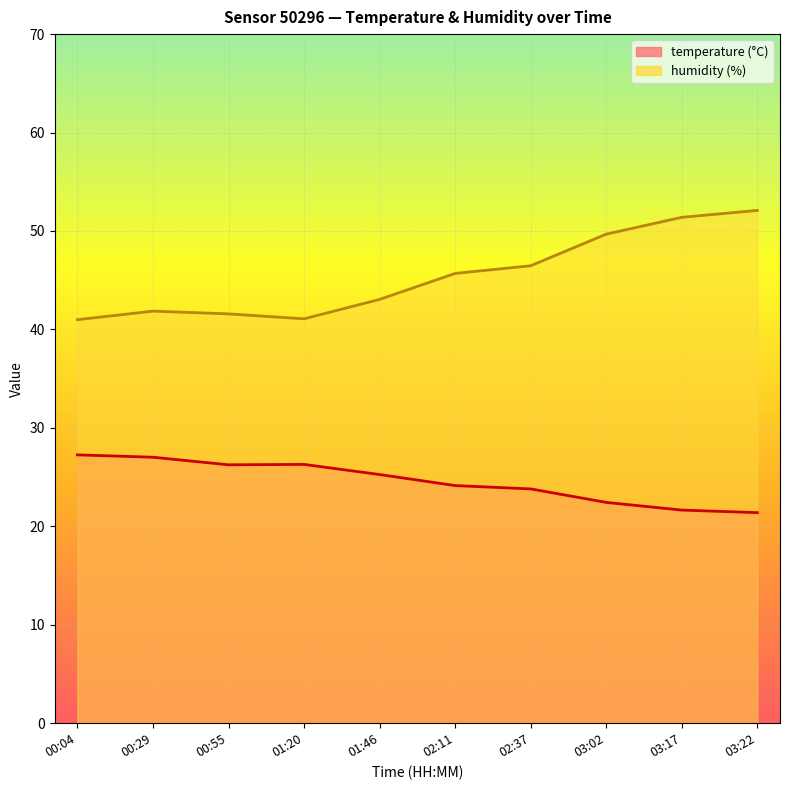

Where is temperature nearest to the value 24?

02:11